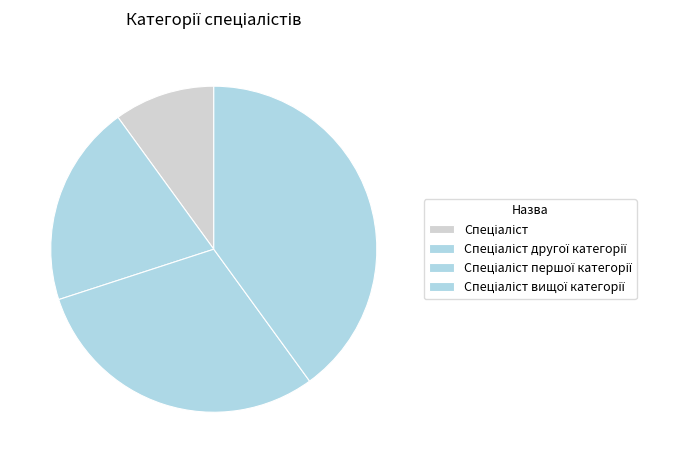

What is the ratio of the value at Спеціаліст to the value at Спеціаліст вищої категорії?

0.2